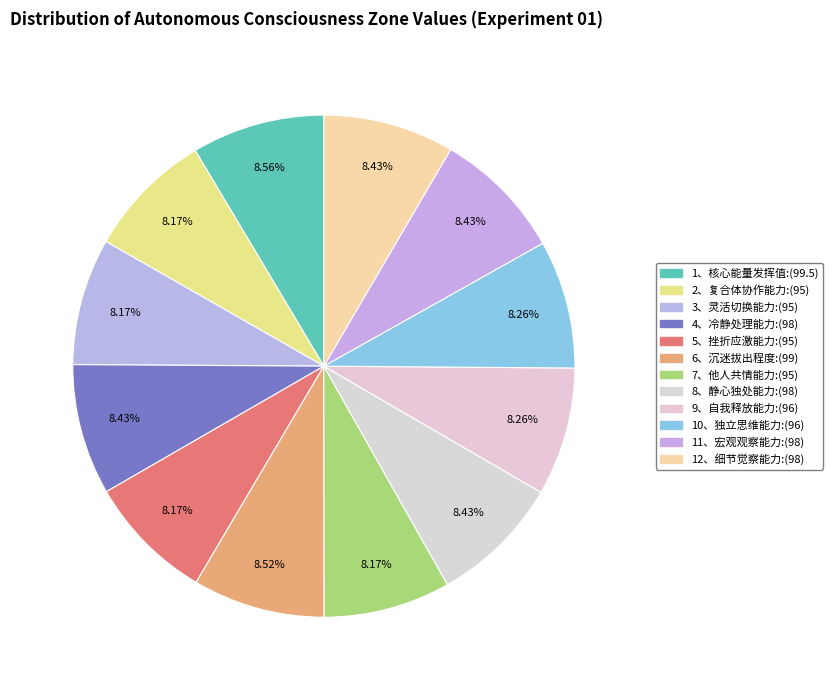

How many slices are in this pie chart?

12